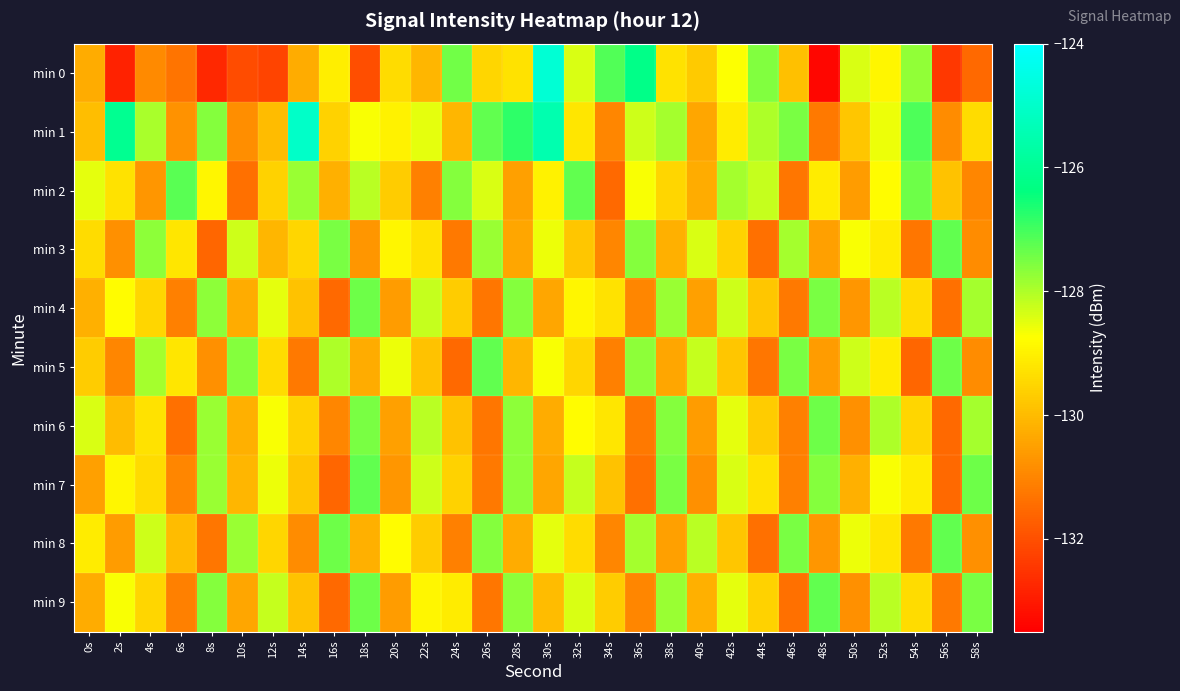

At how many categories does at least one series exceed -130?

30